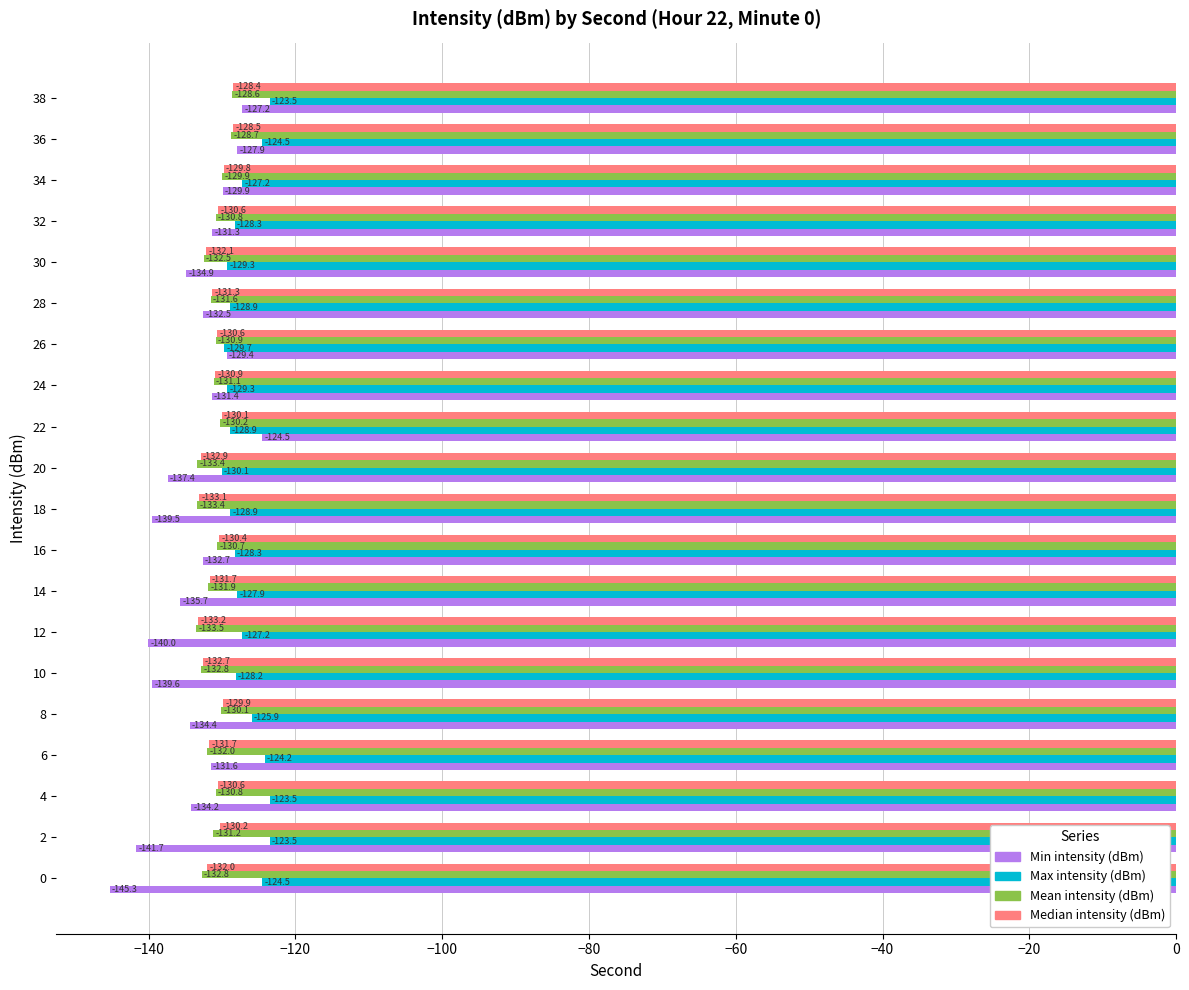

Which series has the largest total across all categories?

Max intensity (dBm)